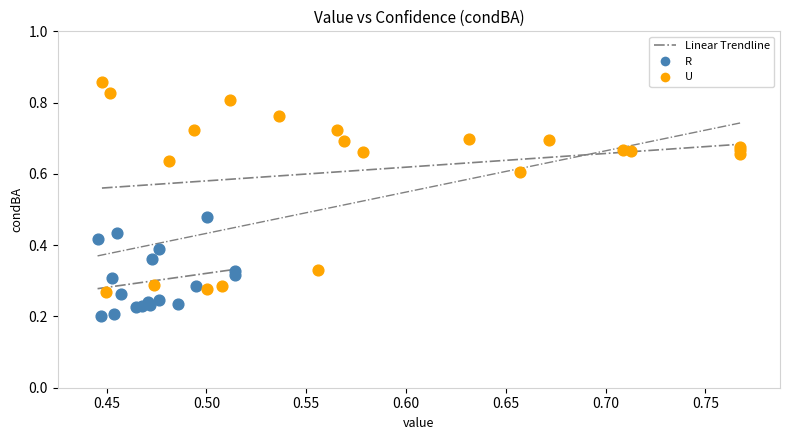

Which series contains the lowest Y value?

R